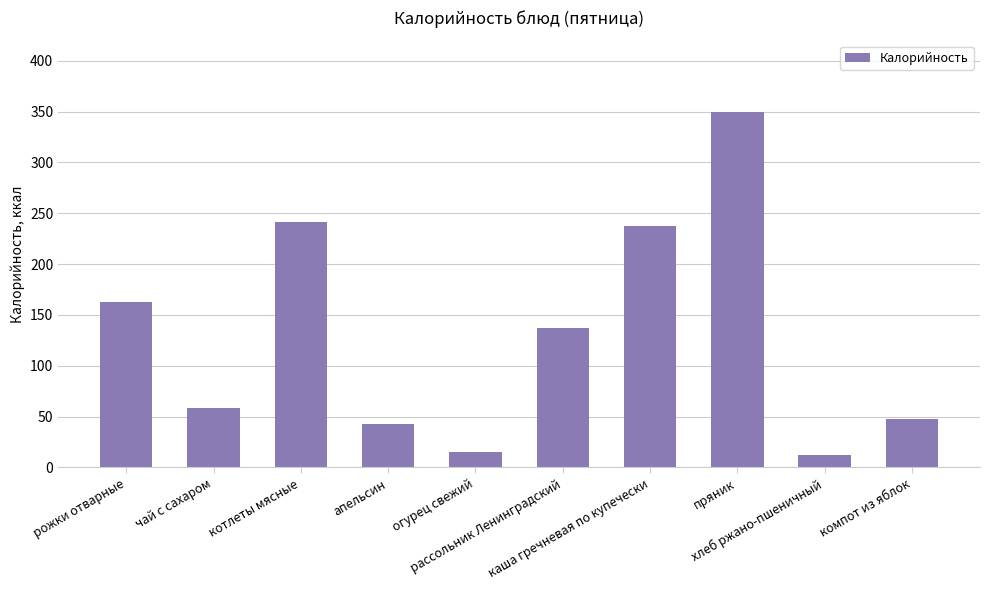

What is the sum of all values?

1304